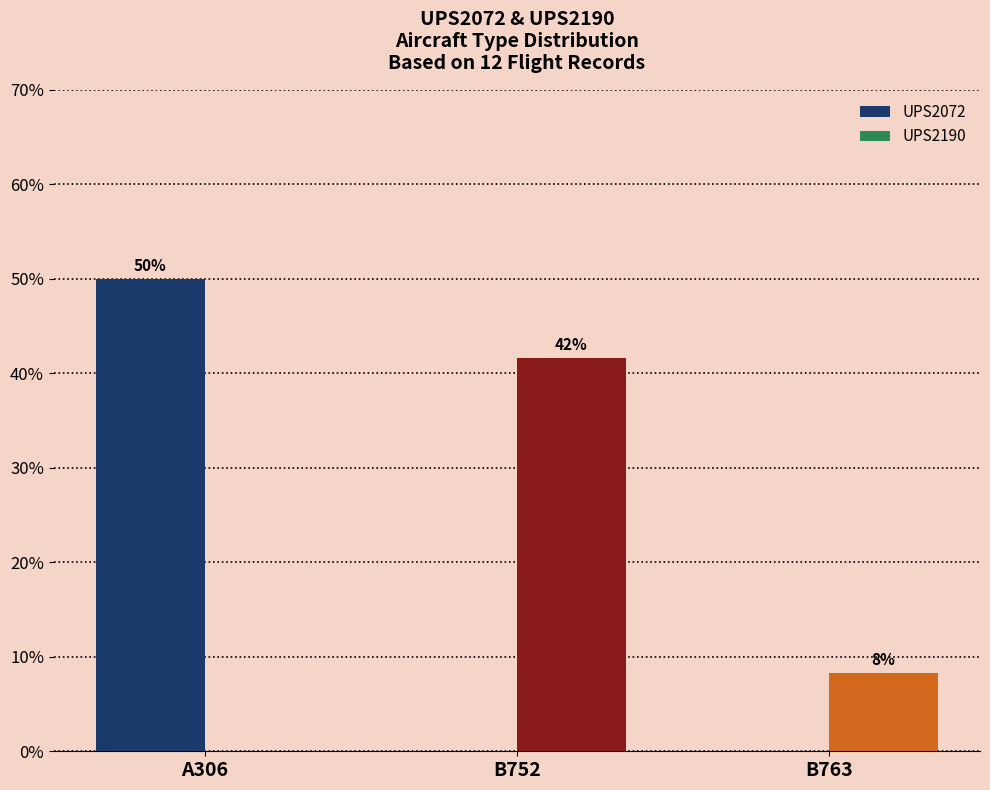

Reading right to left, what are all the values shown in this chart?

UPS2072: B763=0.0	B752=0.0	A306=50.0
UPS2190: B763=8.3	B752=41.7	A306=0.0